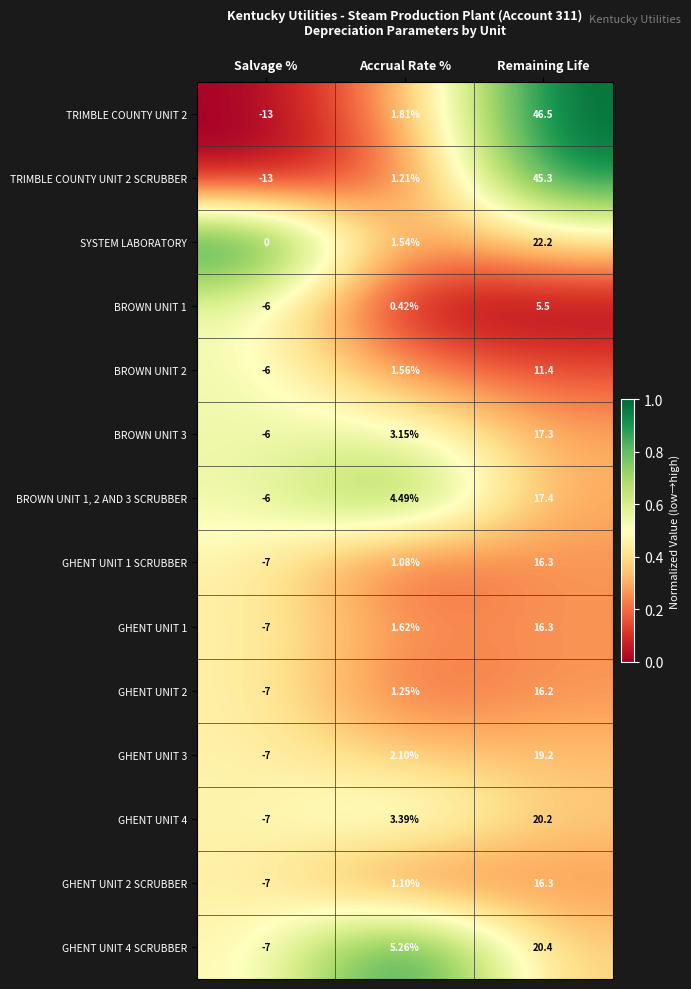

At which category is the sum across all series the highest?

Remaining Life